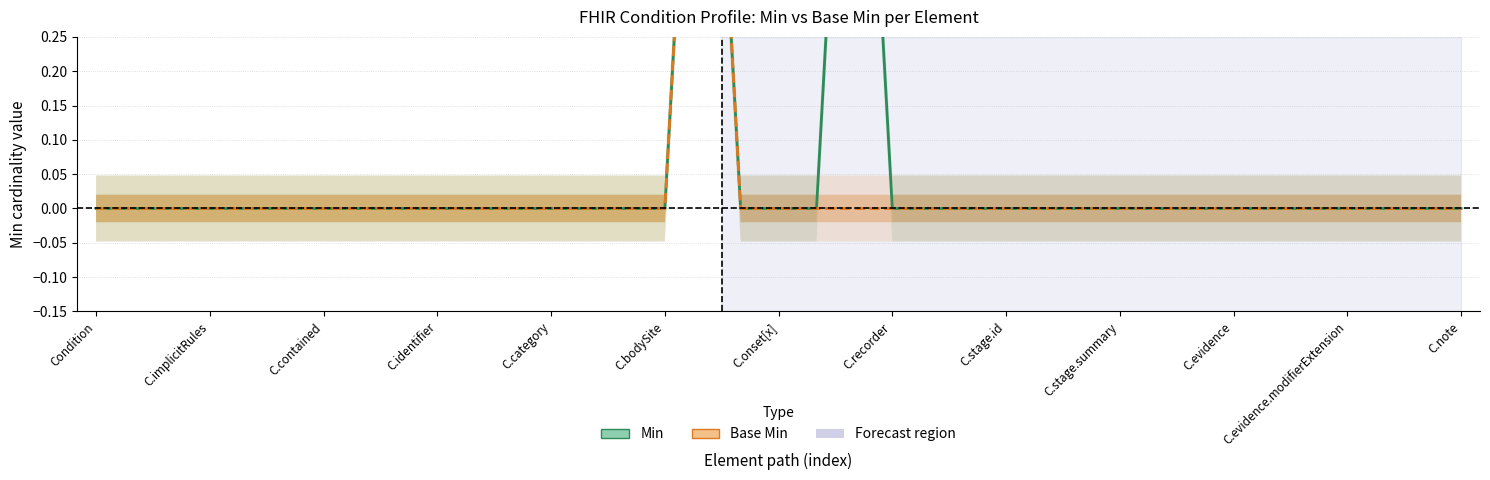

Does the chart display data point markers on the line(s)?

No